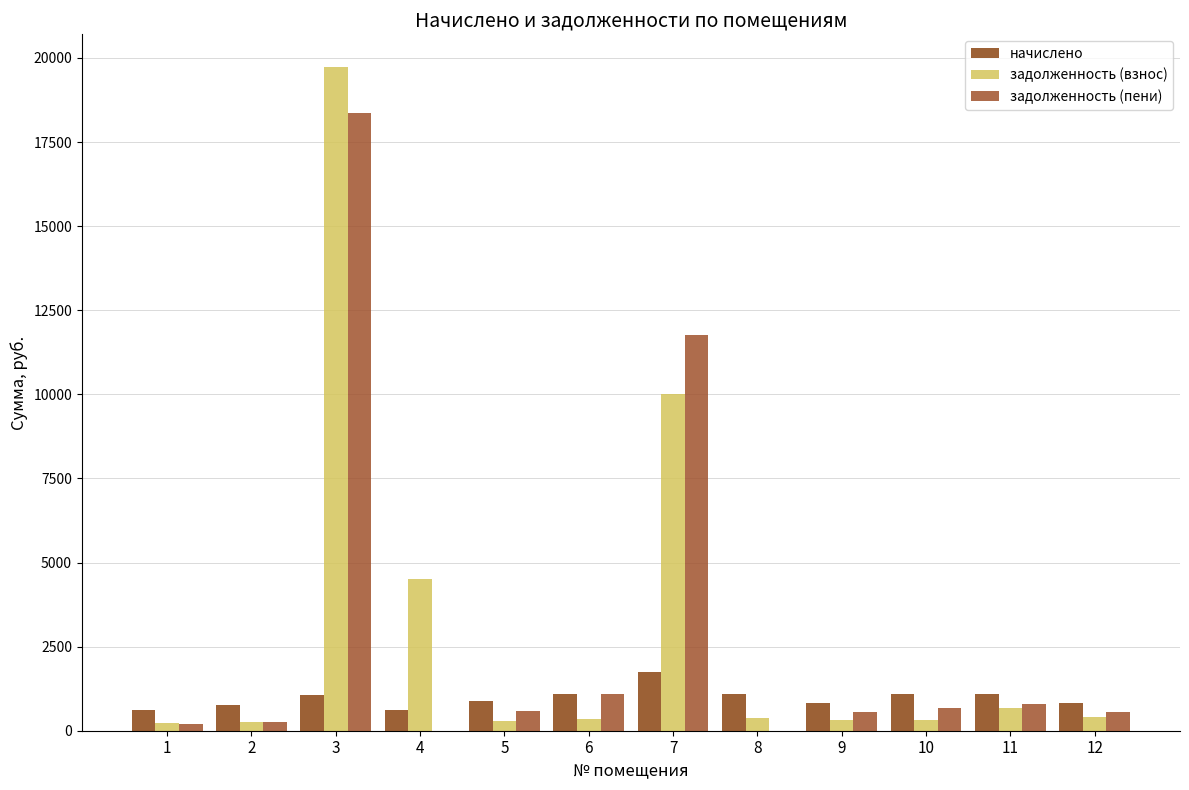

Is the value of начислено at 9 greater than the value of задолженность (взнос) at 12?

Yes